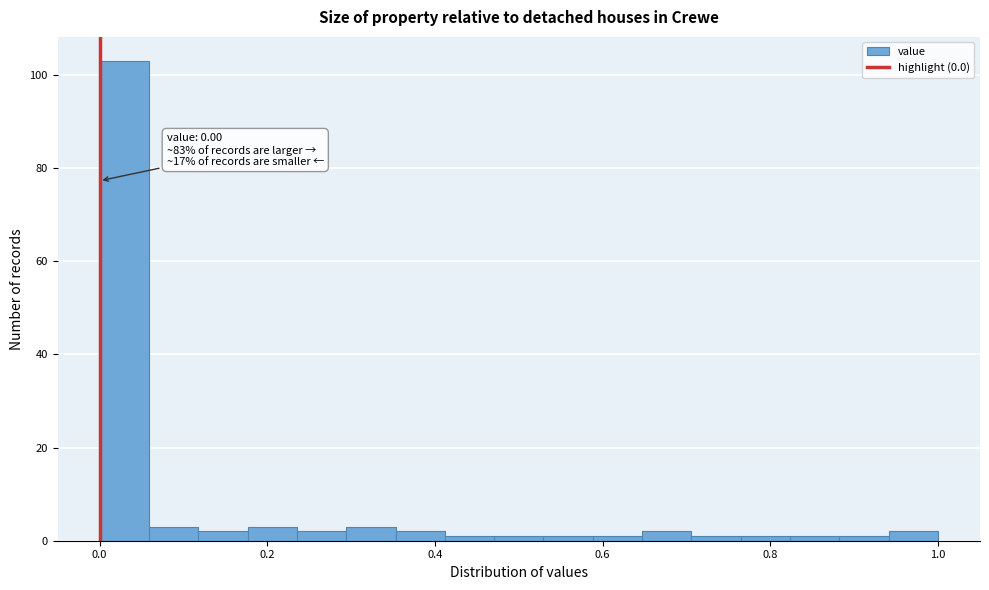

Around what value on the x-axis is the tallest bar? Give the approximate position of its centre, as read against the axis.

0.02